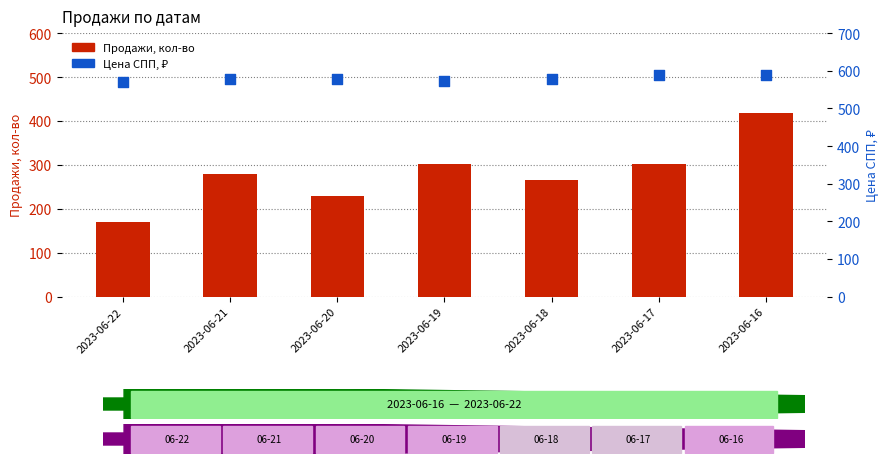

Which series contains the lowest Y value?

Продажи, кол-во